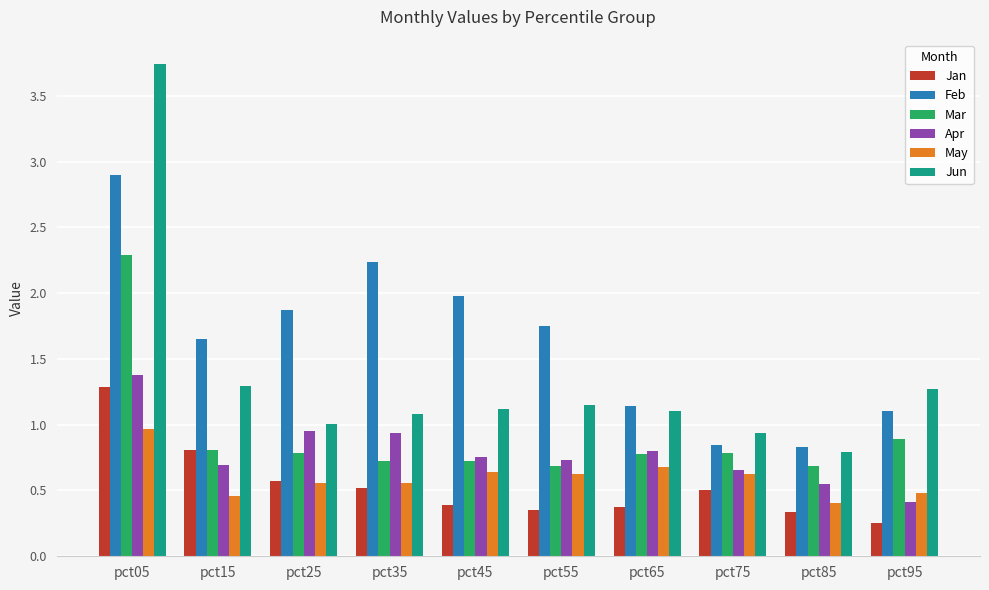

At which label does Feb reach its peak?

pct05